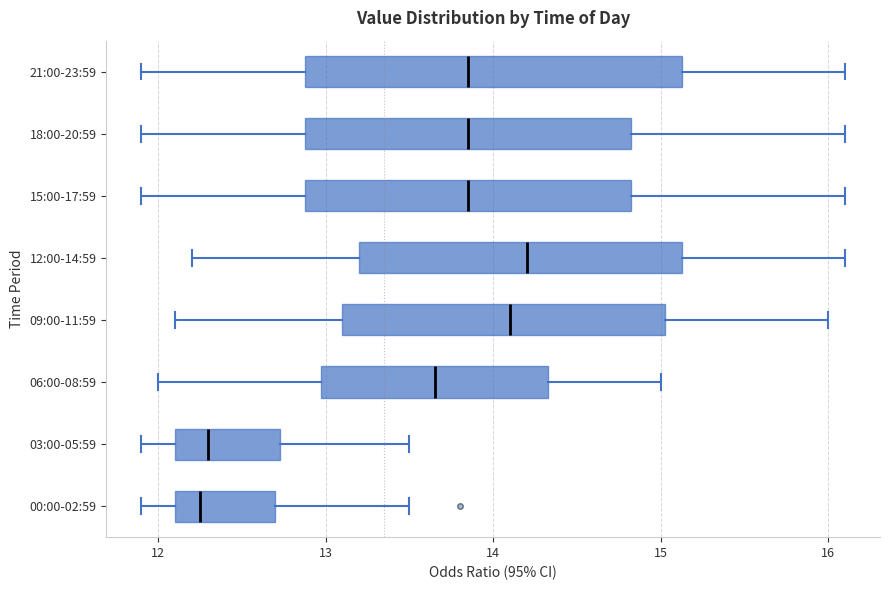

Reading bottom to top, transcribe this box plot: for each box, give where its median line is, the range the box spans, and where its two whiskers end, as read against the x-axis. The values are not printed on the chart, so give them approximately, as read against the axis.

00:00-02:59: median 12.3, box 12.1 to 12.7, whiskers 11.9 to 13.5
03:00-05:59: median 12.3, box 12.1 to 12.7, whiskers 11.9 to 13.5
06:00-08:59: median 13.7, box 13.0 to 14.3, whiskers 12.0 to 15.0
09:00-11:59: median 14.1, box 13.1 to 15.0, whiskers 12.1 to 16.0
12:00-14:59: median 14.2, box 13.2 to 15.1, whiskers 12.2 to 16.1
15:00-17:59: median 13.9, box 12.9 to 14.8, whiskers 11.9 to 16.1
18:00-20:59: median 13.9, box 12.9 to 14.8, whiskers 11.9 to 16.1
21:00-23:59: median 13.9, box 12.9 to 15.1, whiskers 11.9 to 16.1